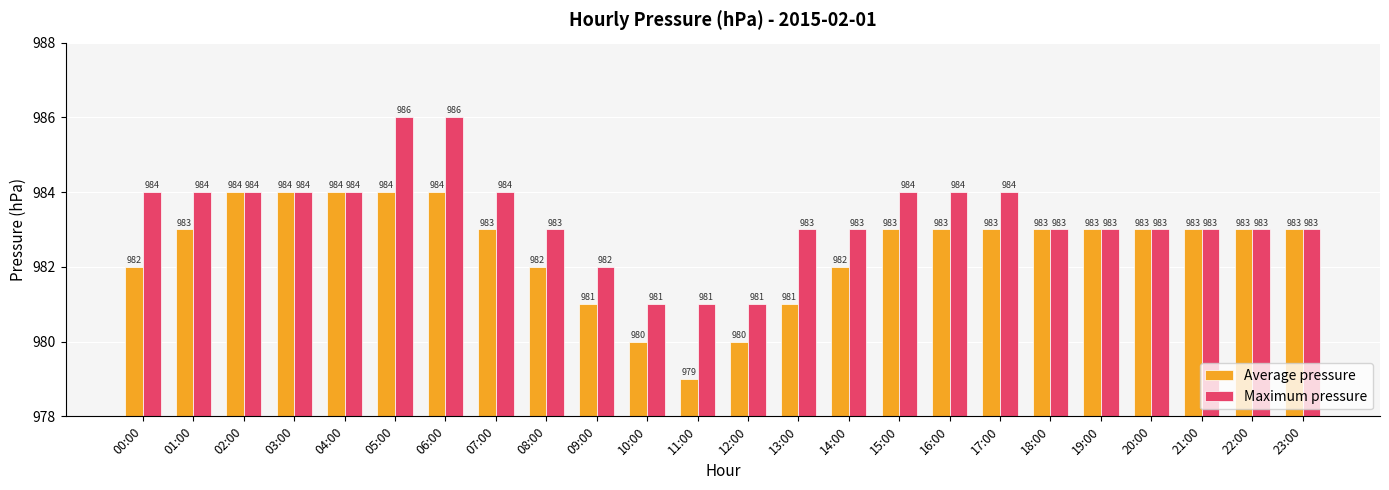

What is the total value across all series at 02:00?

1968